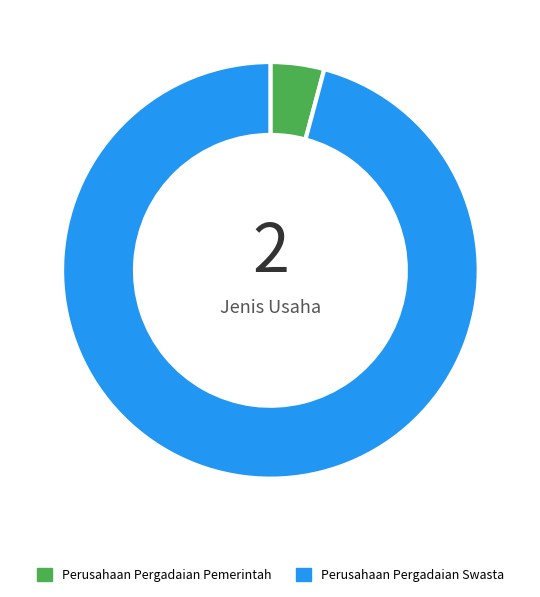

How many segments does this pie chart have?

2